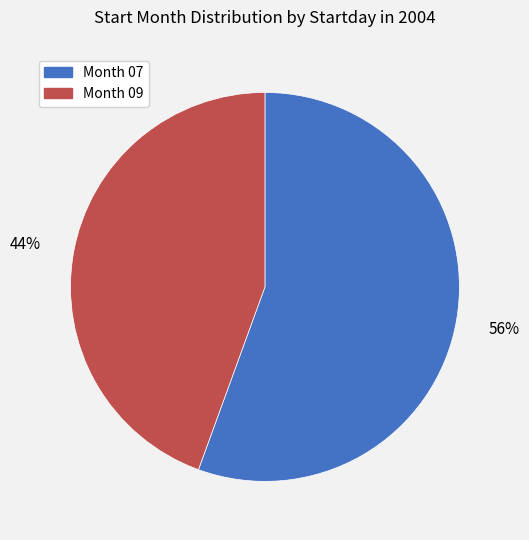

What percentage is the Month 09 slice, to the nearest percent?

44%